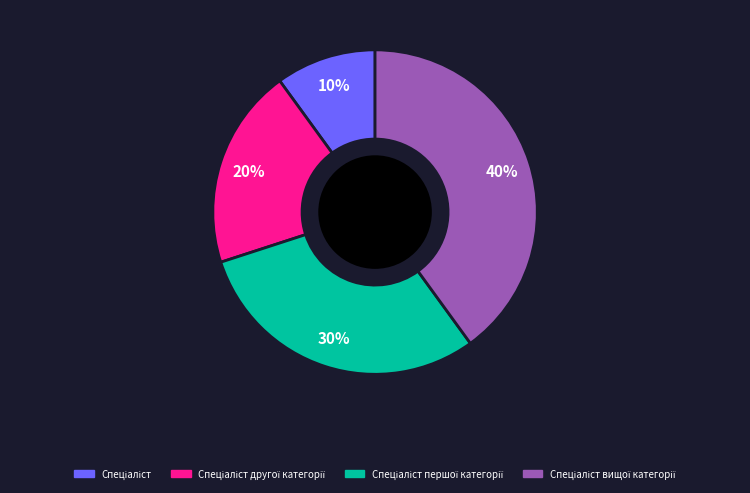

To the nearest percent, what is the difference between the largest and smallest slice percentages?

30%